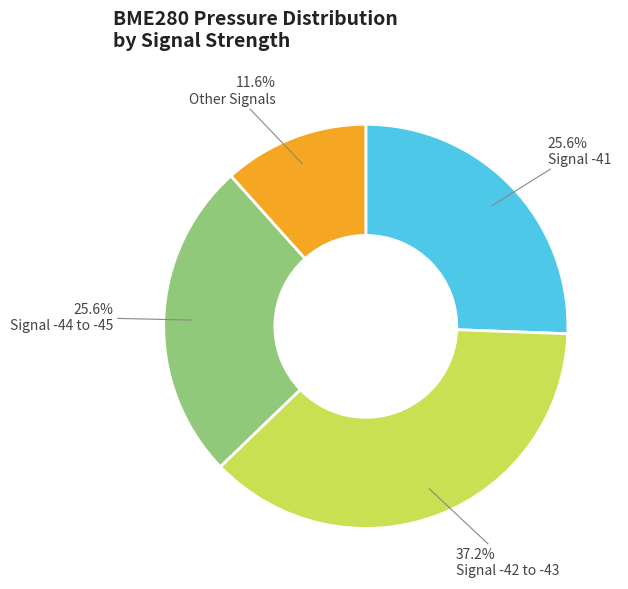

What portion of the pie excludes Signal -44 to -45?

74.4%